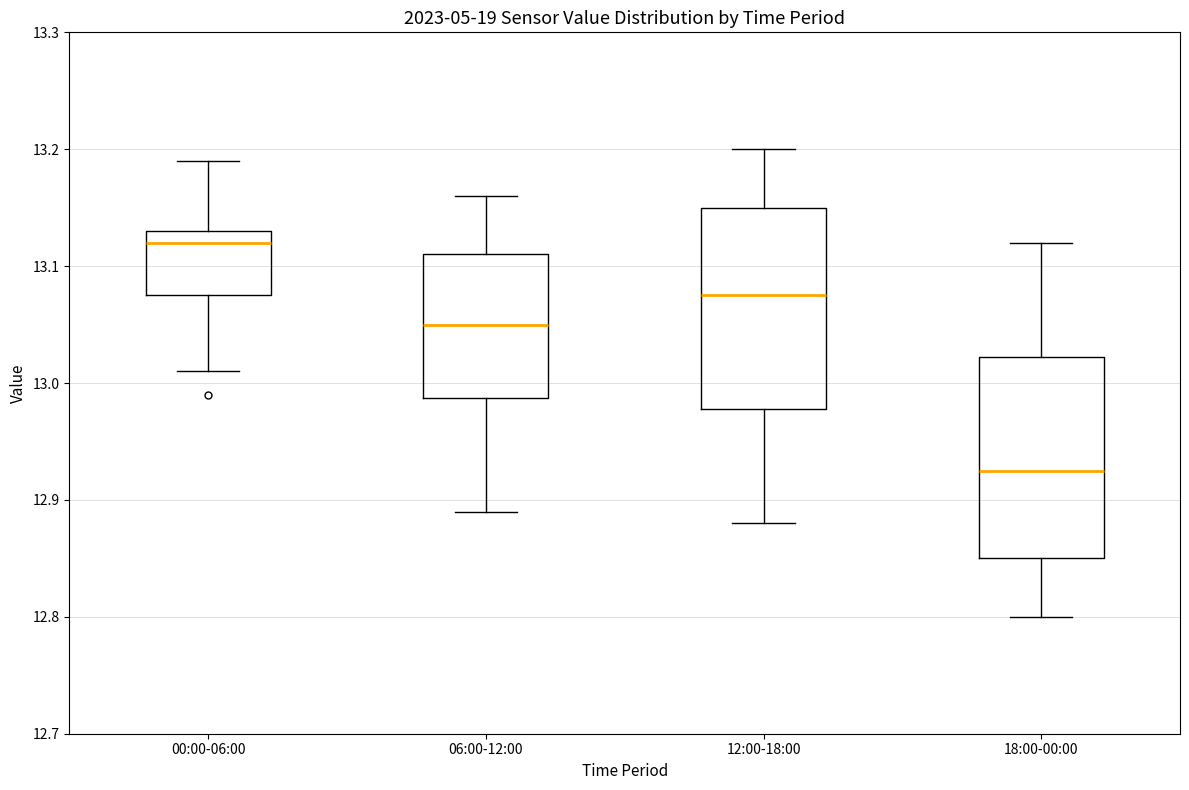

Where does the lower whisker of the box for 18:00-00:00 end on the y-axis? The values are not printed on the chart, so give them approximately, as read against the axis.

12.80